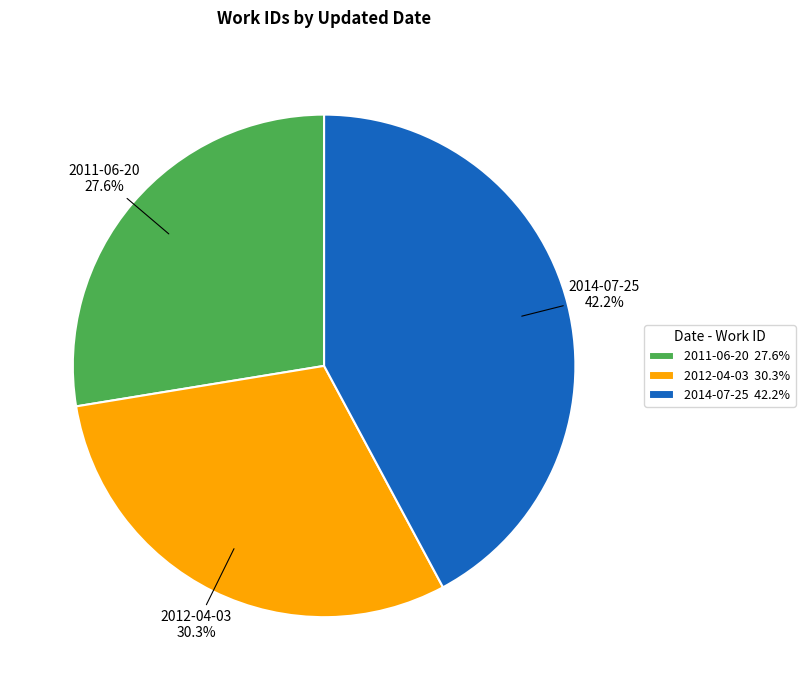

To the nearest percent, what is the average slice percentage?

33%